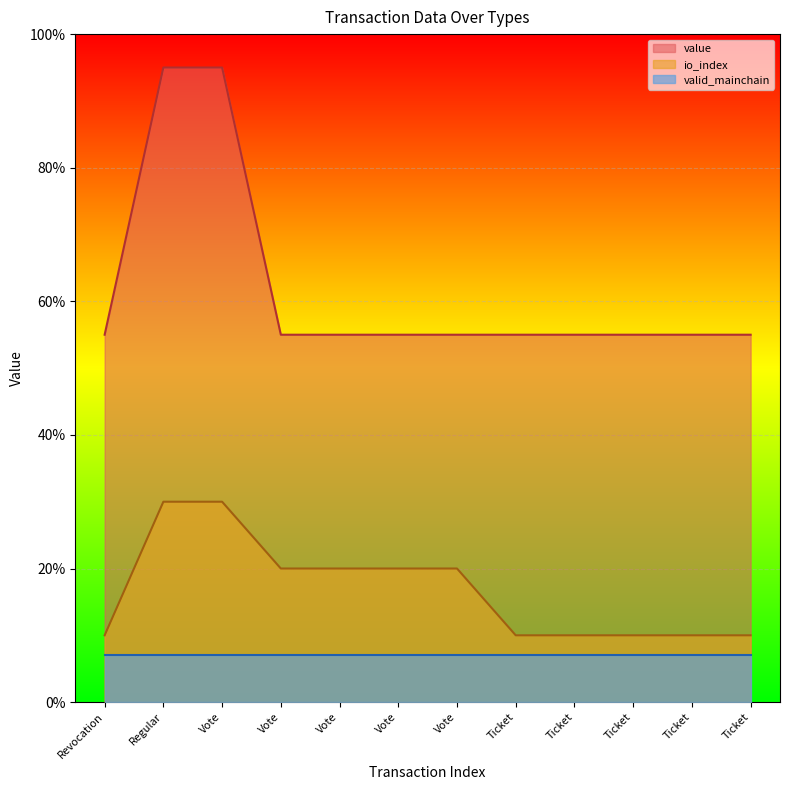

Does the chart display data point markers on the line(s)?

No